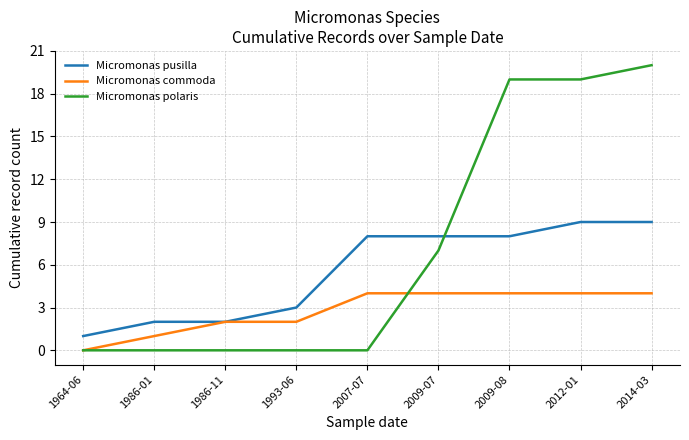

List the series in order of their peak value, highest first.

Micromonas polaris, Micromonas pusilla, Micromonas commoda